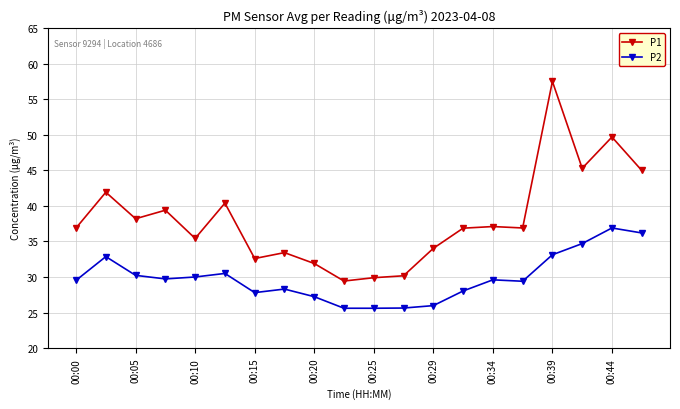

What is the minimum value for P1?

29.4